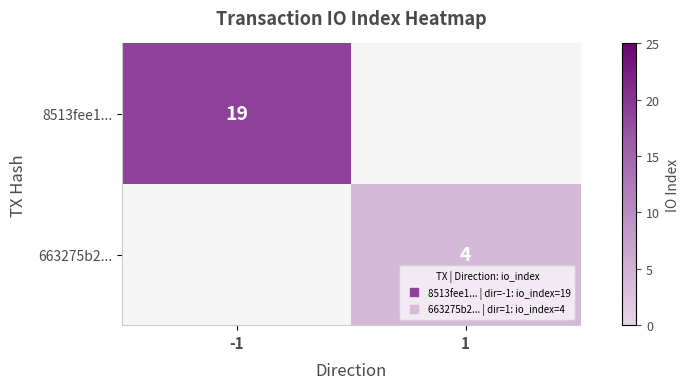

Is the value of 663275b2... at 1 greater than the value of 8513fee1... at -1?

No